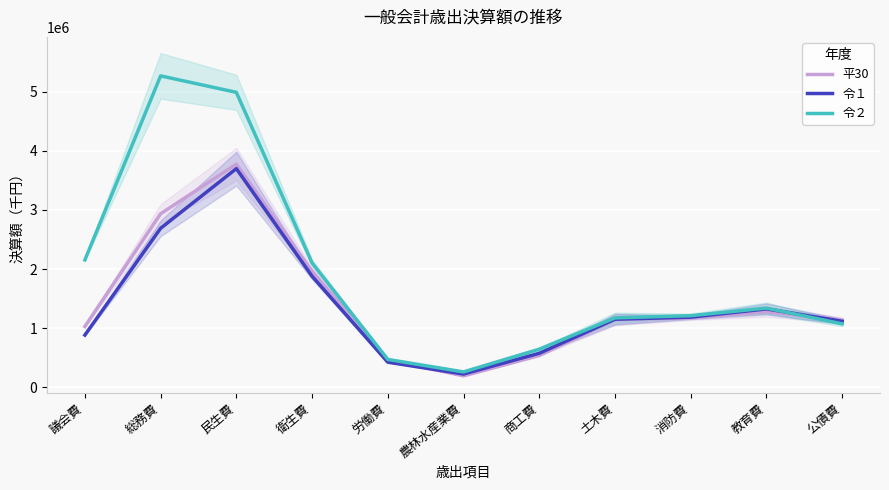

The value of 令１ at 労働費 is 423893.4. True or false?

True